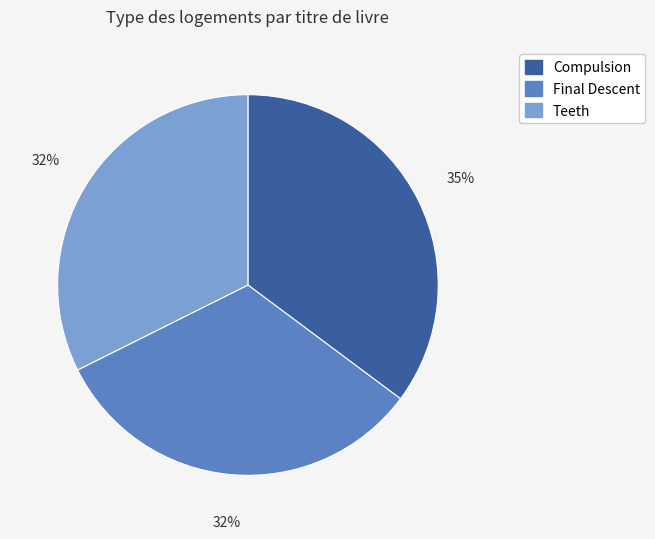

Which slice is the largest?

Compulsion